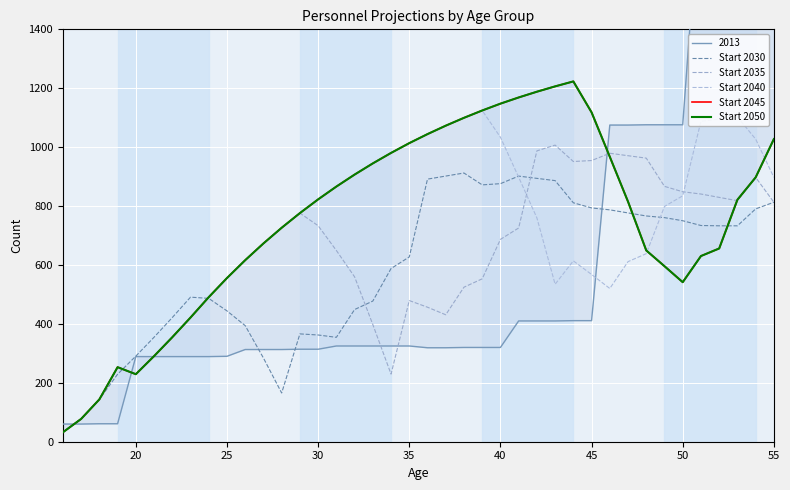

Does the chart display data point markers on the line(s)?

No